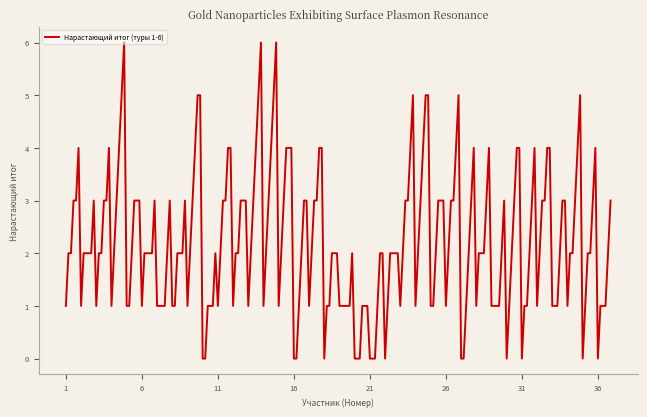

What is the greatest value displayed?

6